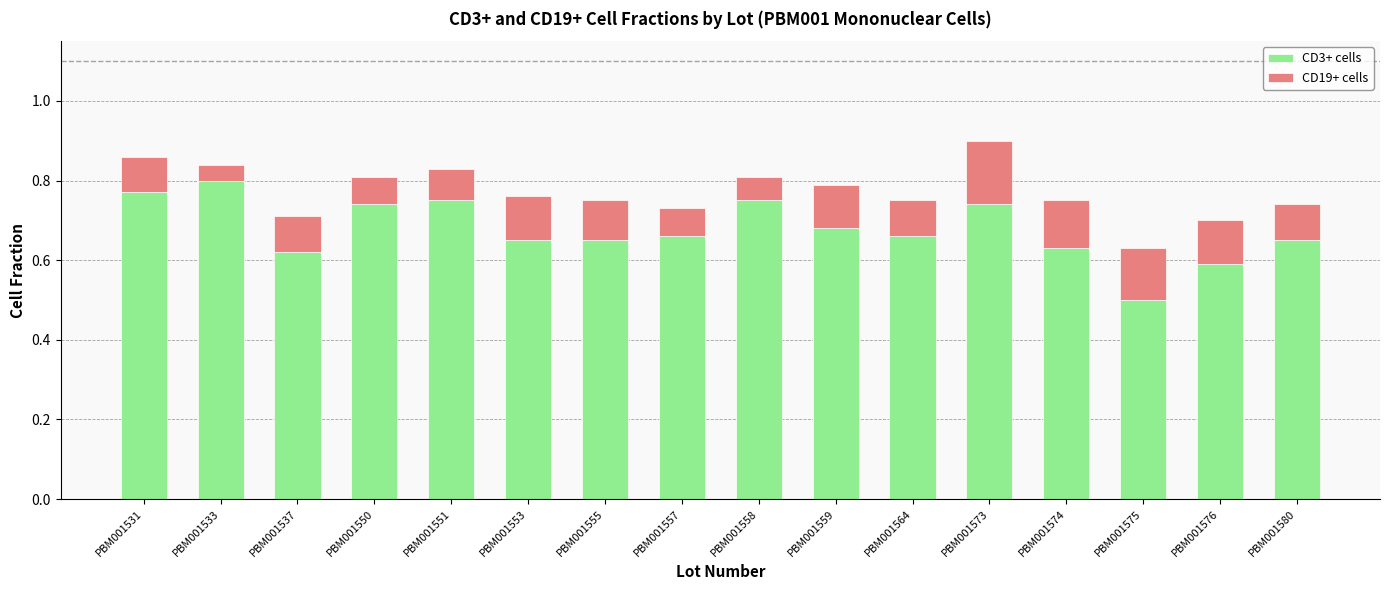

At which label is CD3+ cells closest to 0?

PBM001575